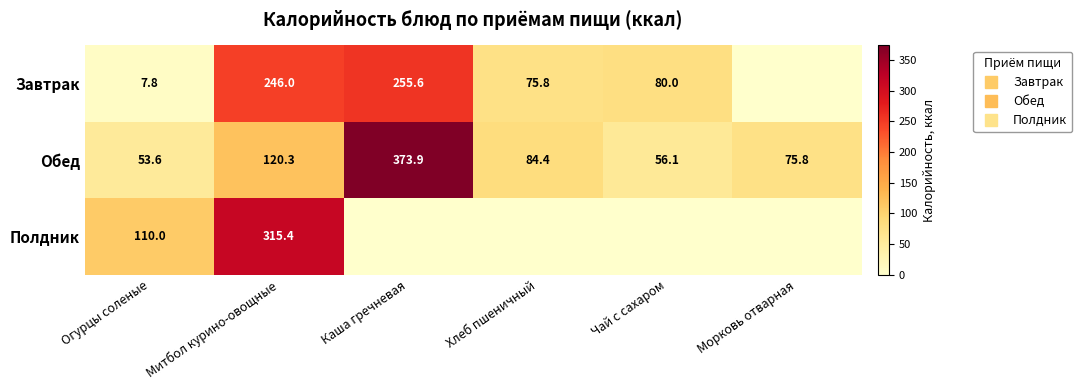

How many values in the Обед series are below 84?

3